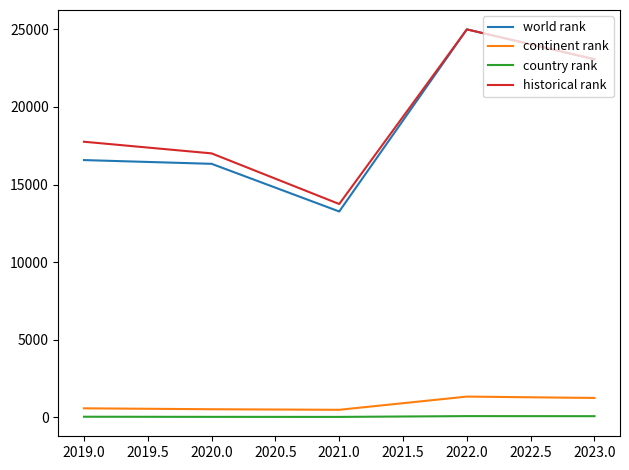

At which category is the sum across all series the highest?

2022.0